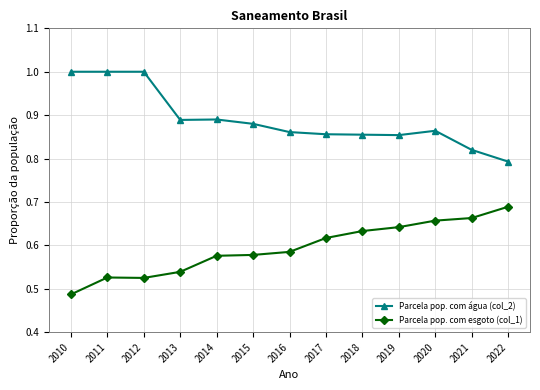

What is the difference between the highest and lowest values at 2018?

0.2